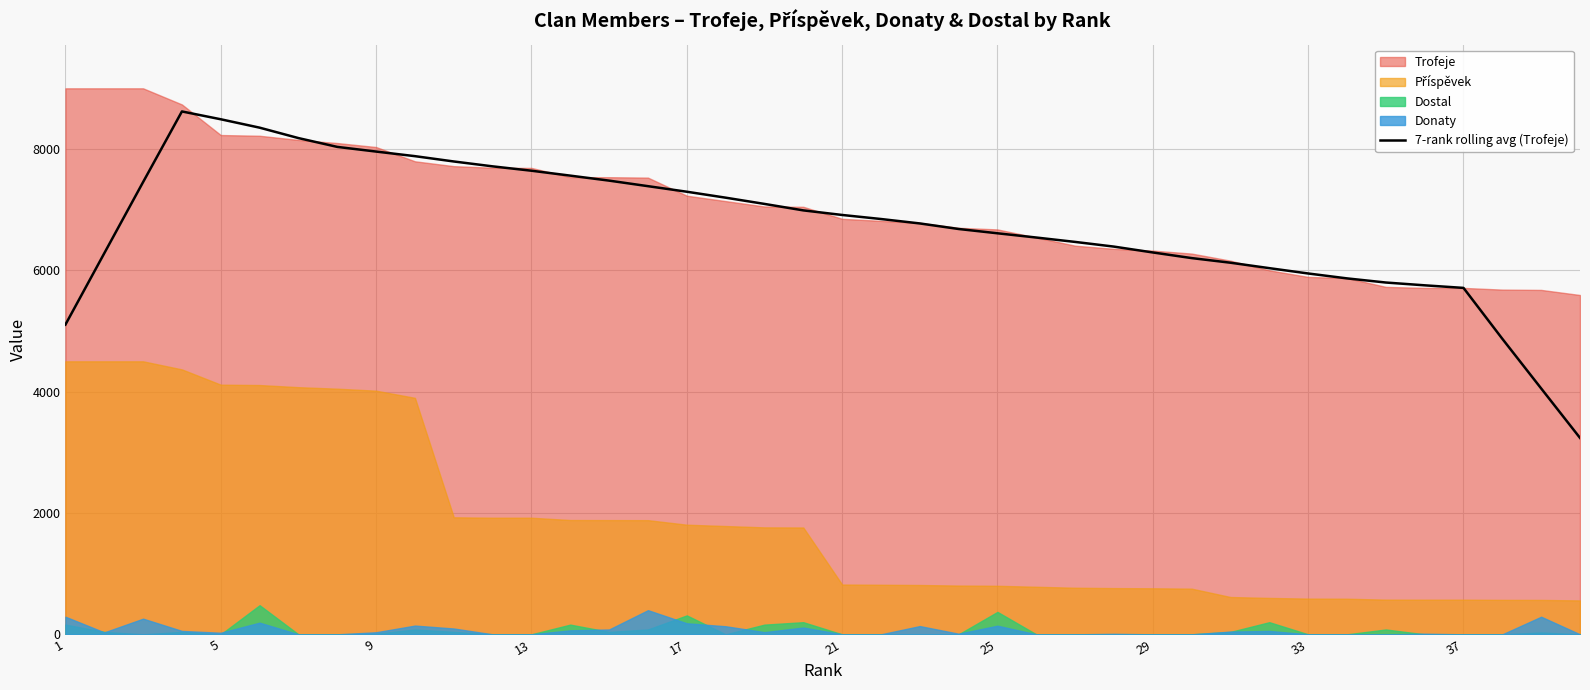

What is the highest value of the 7-rank rolling avg (Trofeje) series?

8618.7